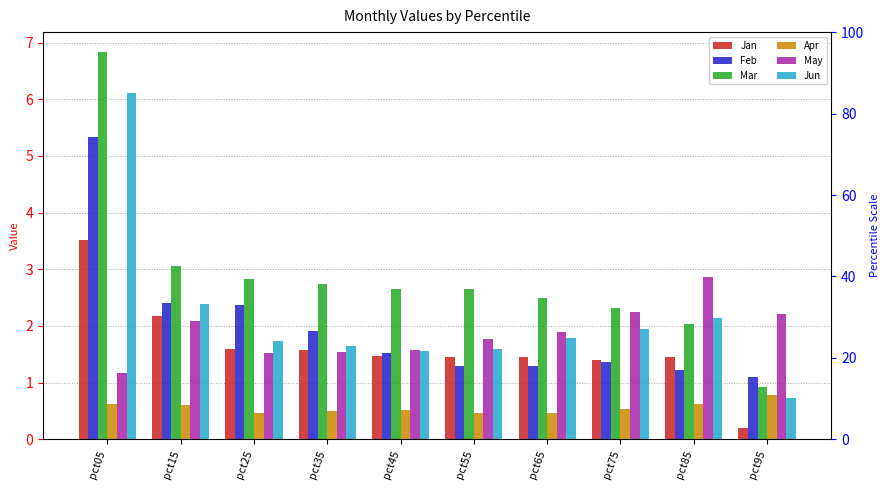

At which category is the sum across all series the highest?

pct05